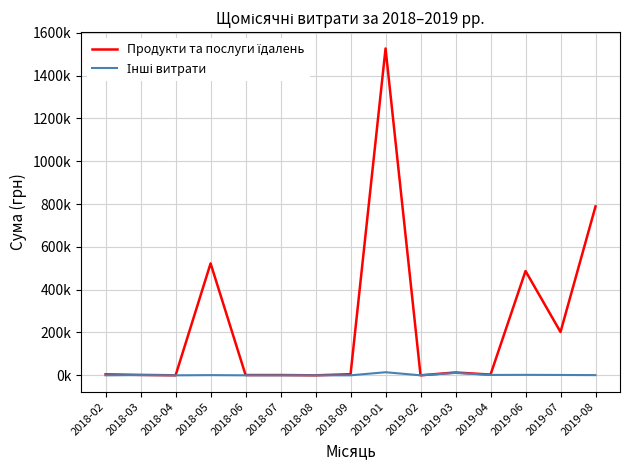

What is the maximum value shown in the chart?

1526315.5